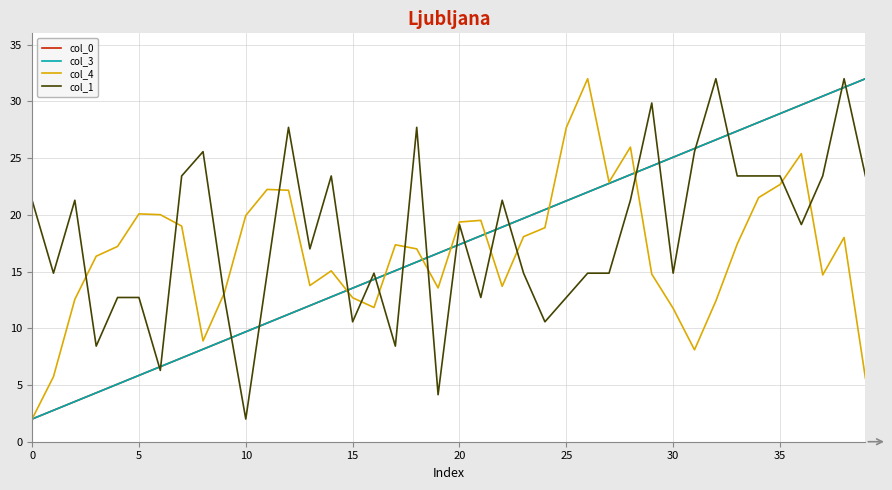

Is this an area chart (filled region under the line)?

No